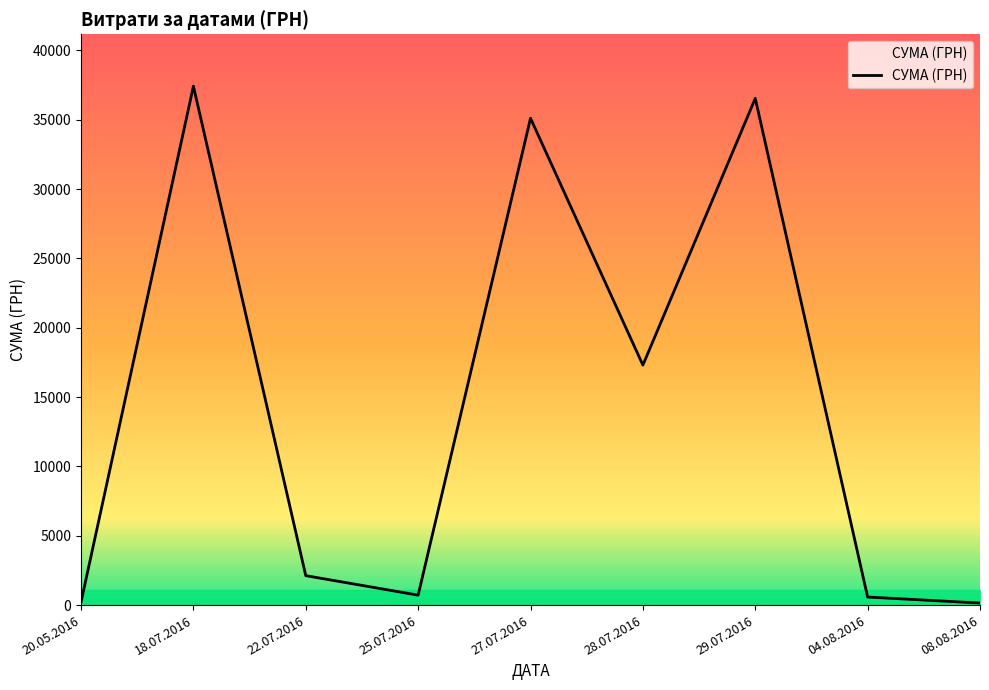

How many interior local peaks (higher than both neighbors) does the data have?

3